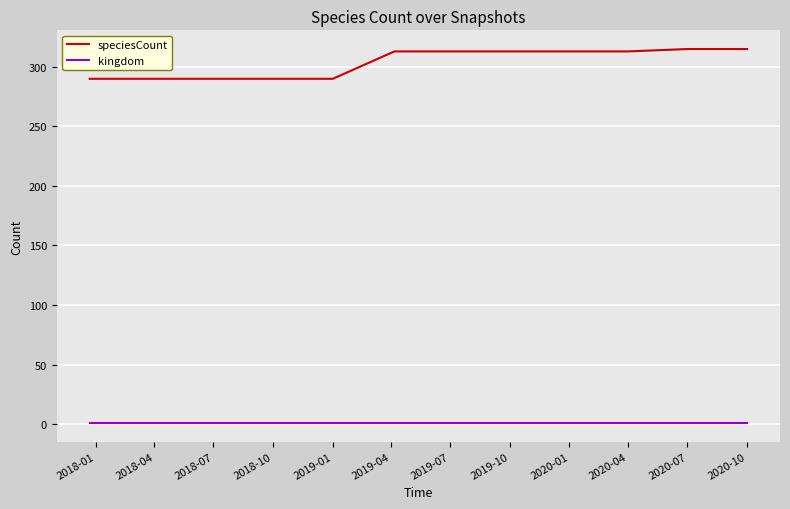

Which series has the largest range (max minus min)?

speciesCount